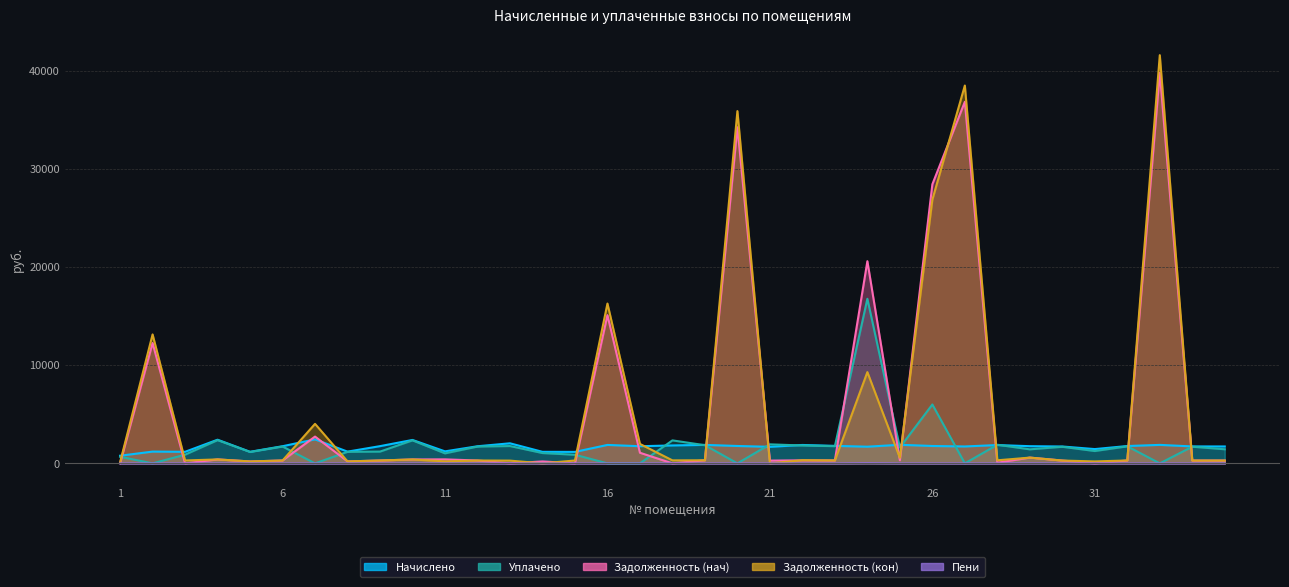

At which category does Начислено reach its first local peak?

2